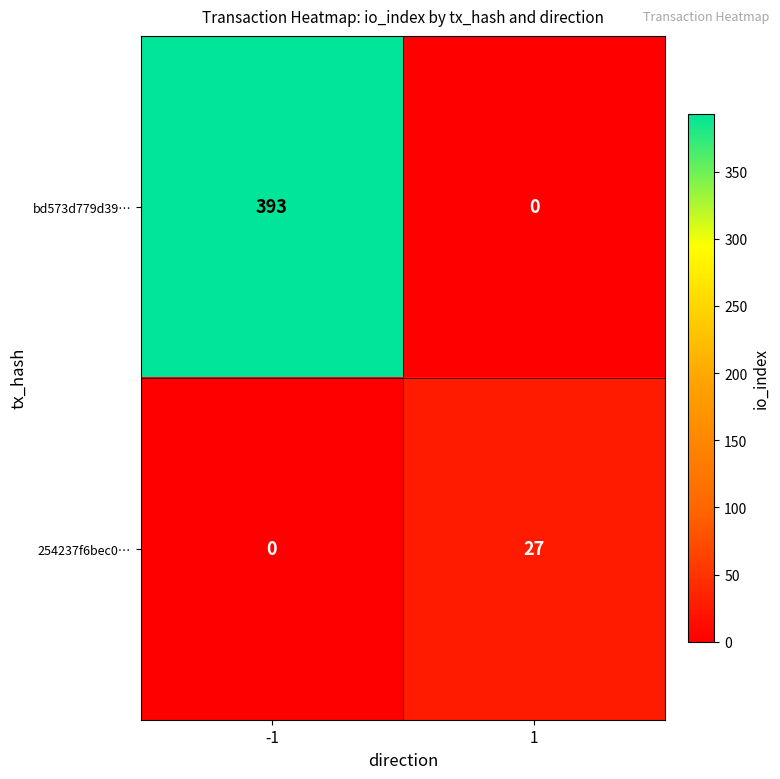

At how many categories does at least one series exceed 357?

1